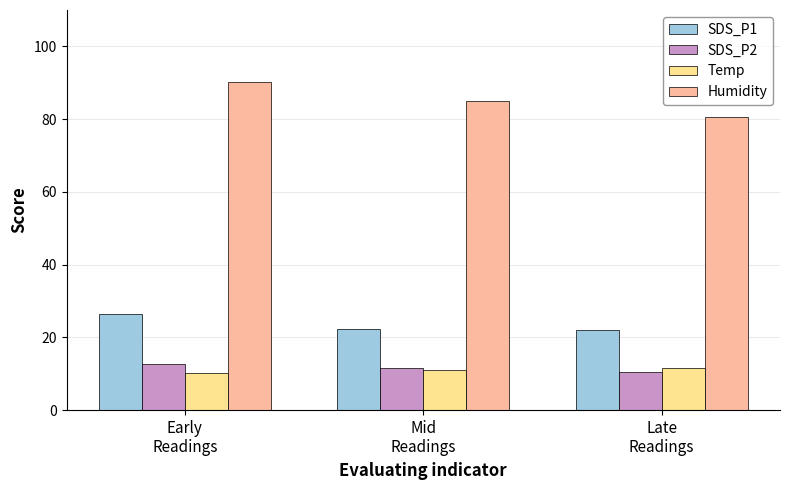

At which category is the sum across all series the highest?

Early
Readings